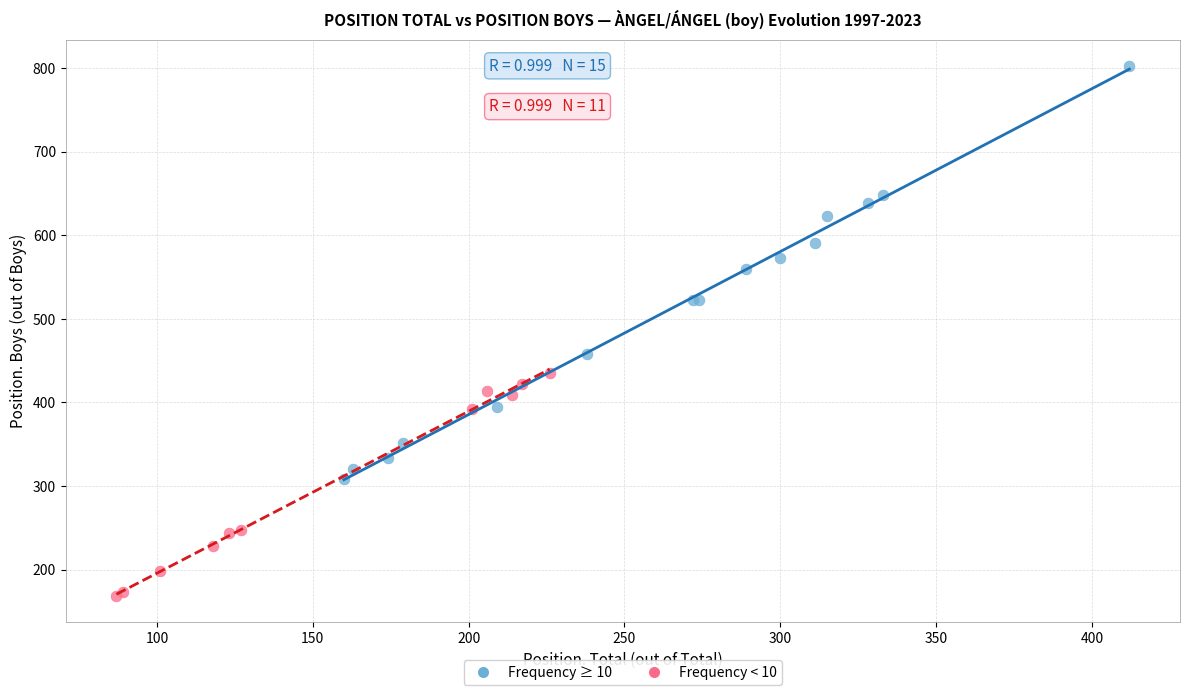

Which series has the largest Y range (max minus min)?

Frequency ≥ 10